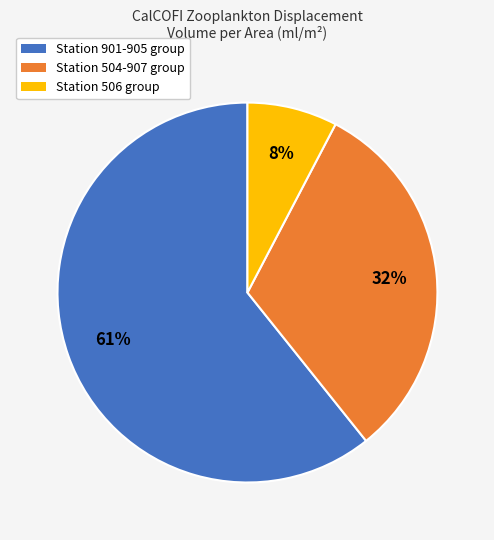

Is there a majority slice in this chart?

Yes